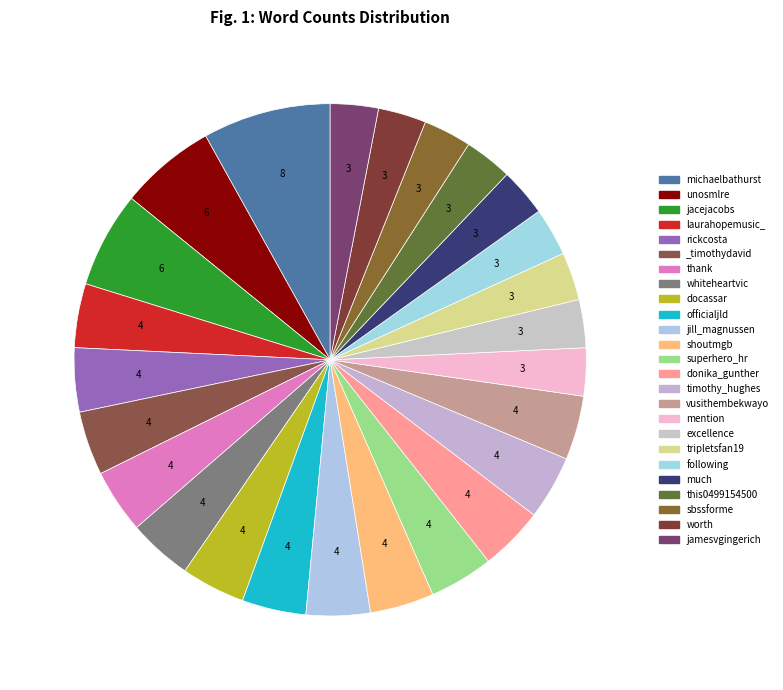

What is the largest slice in the pie chart?

michaelbathurst